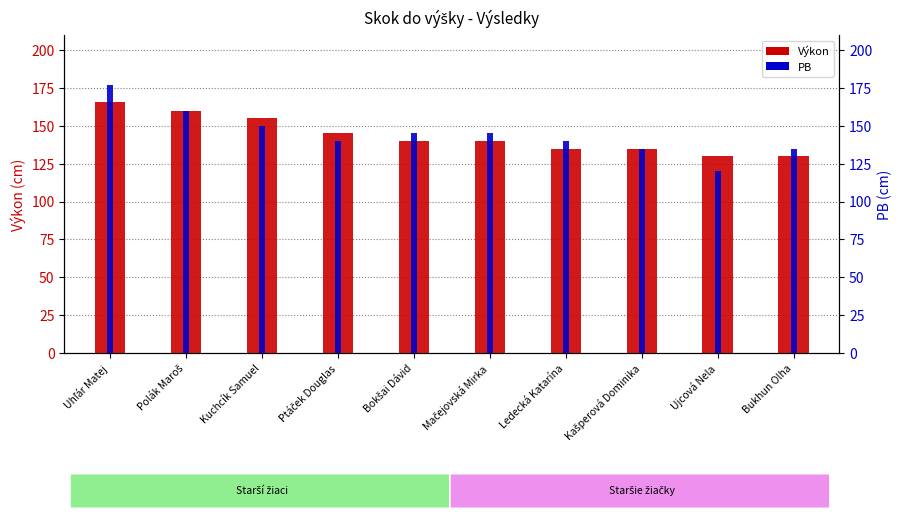

What is the difference between the highest and lowest values at Bukhun Olha?

5